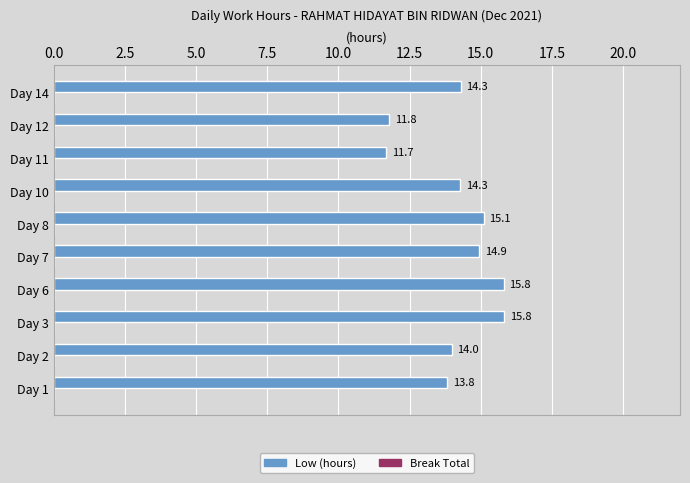

What is the average value?

14.2